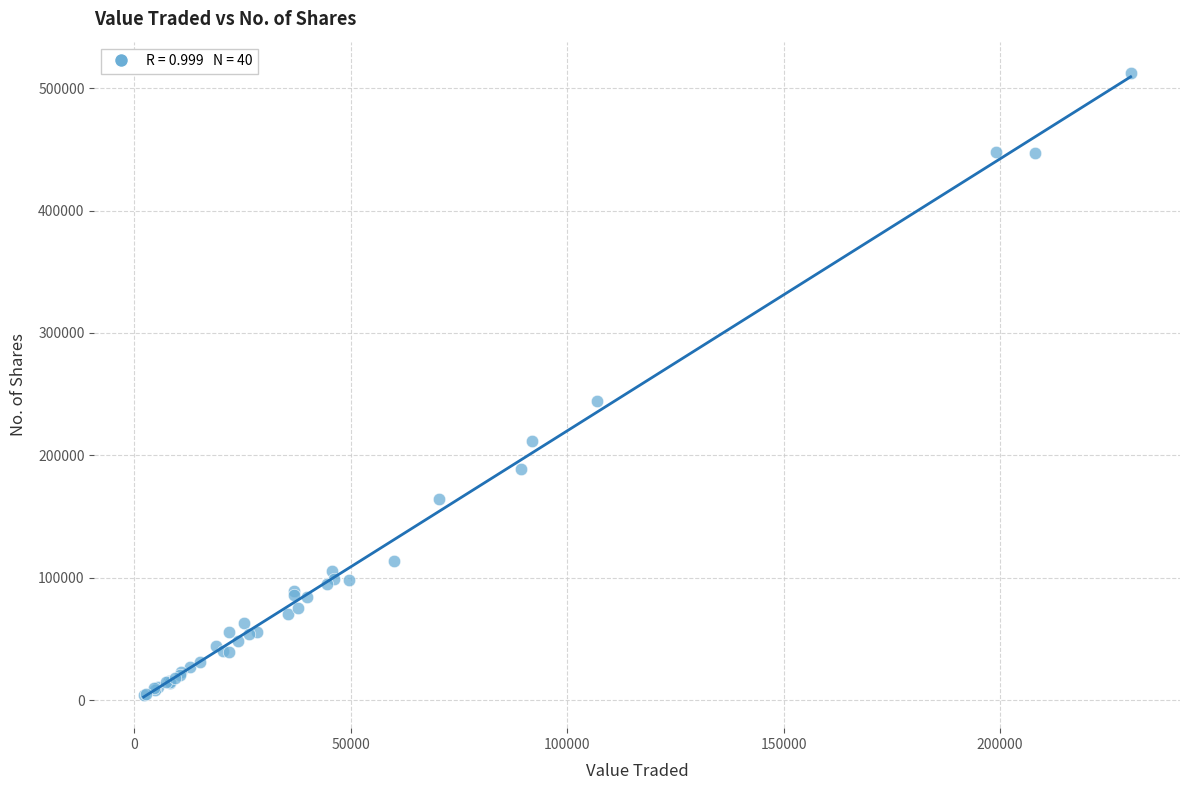

What Y value in the scatter plot is closest to 258396?

244100